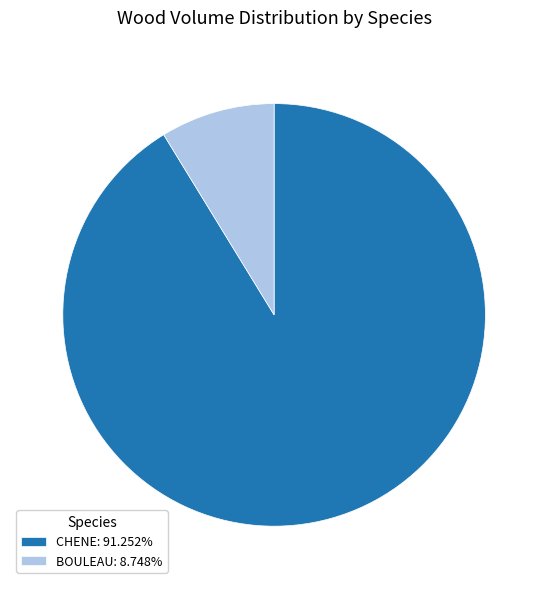

Rank the categories by value from lowest to highest.

BOULEAU, CHENE